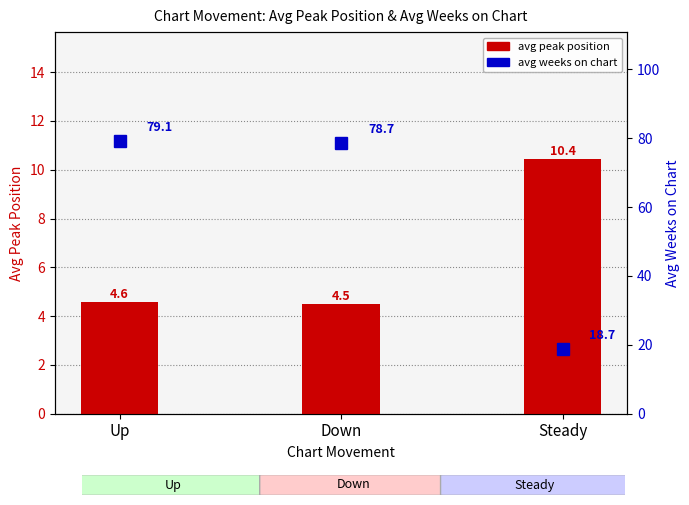

Are the bars horizontal?

No